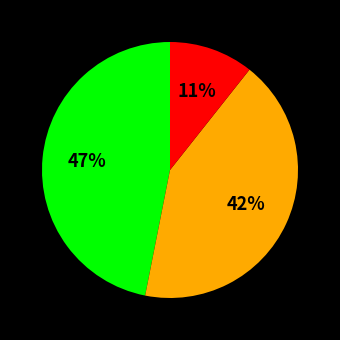

Does any single category account for the majority?

No